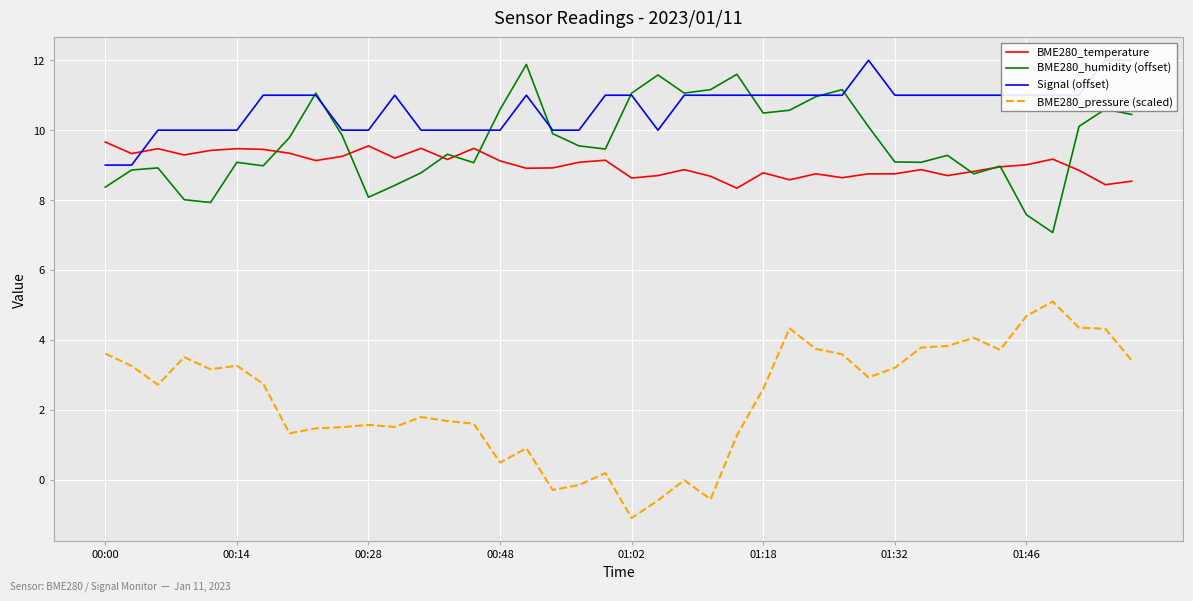

True or false: BME280_pressure (scaled) and BME280_temperature cross at least once.

False